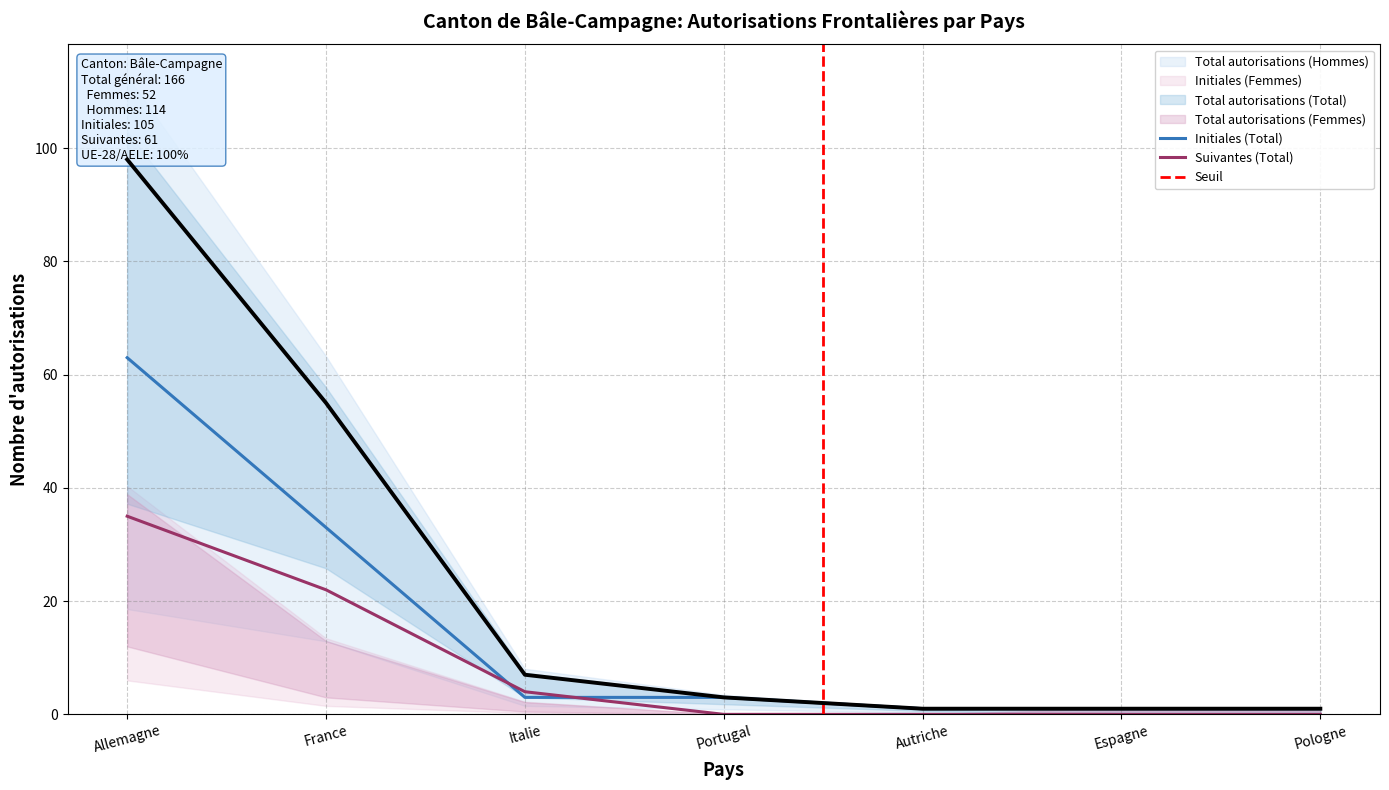

Rank the categories by Total autorisations (Hommes) value from lowest to highest.

Portugal, Autriche, Espagne, Pologne, Italie, France, Allemagne